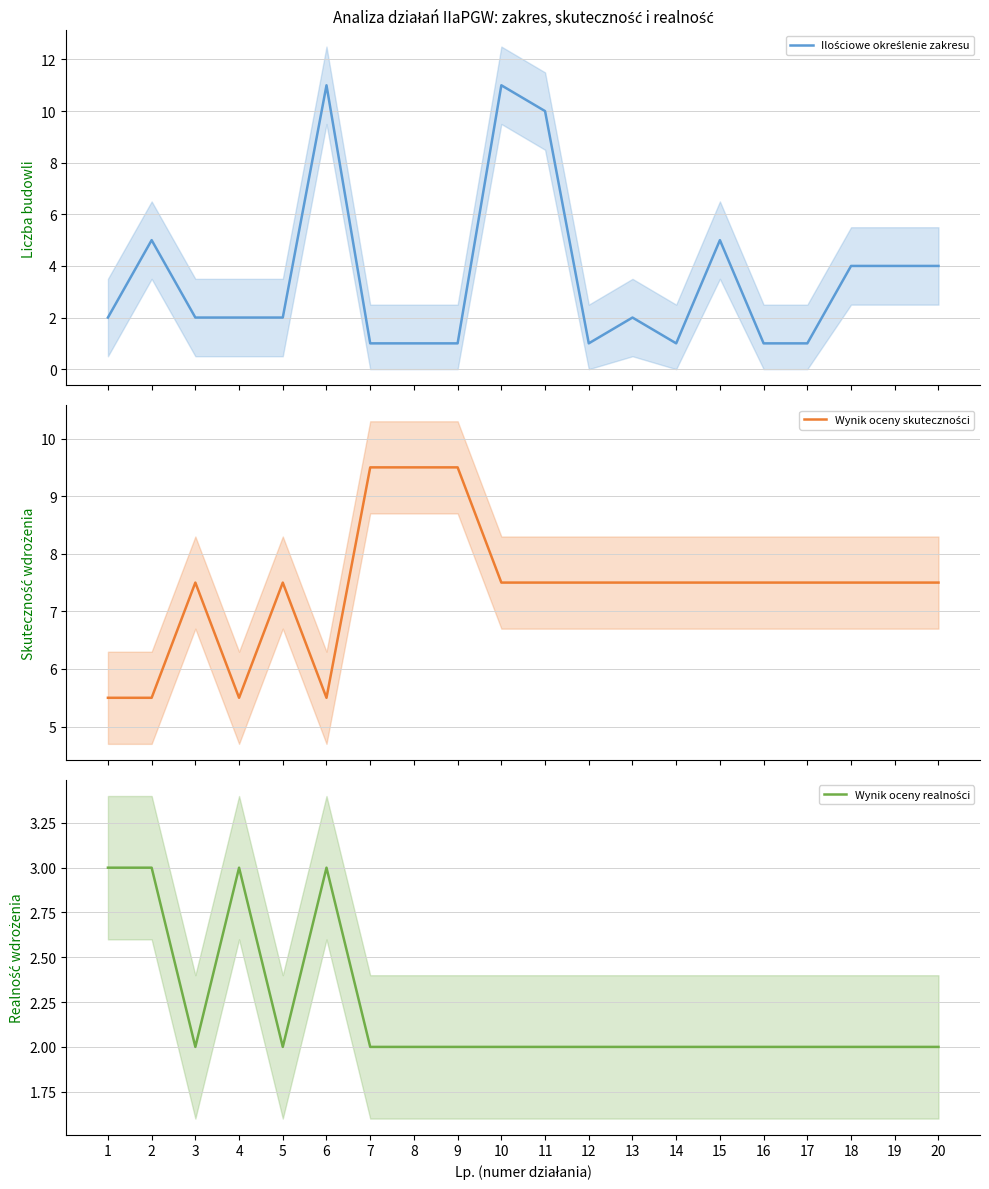

True or false: Wynik oceny skuteczności has a value of 3.9 at 13.

False